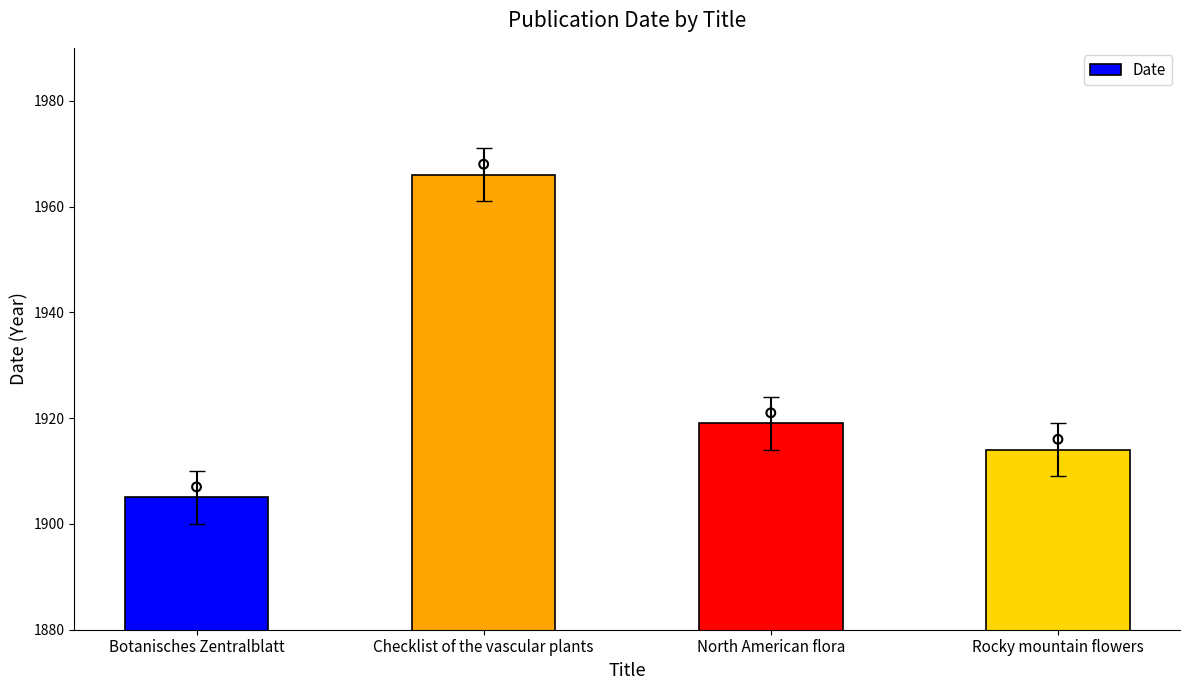

What is the change in value from Botanisches Zentralblatt to Rocky mountain flowers?

+9